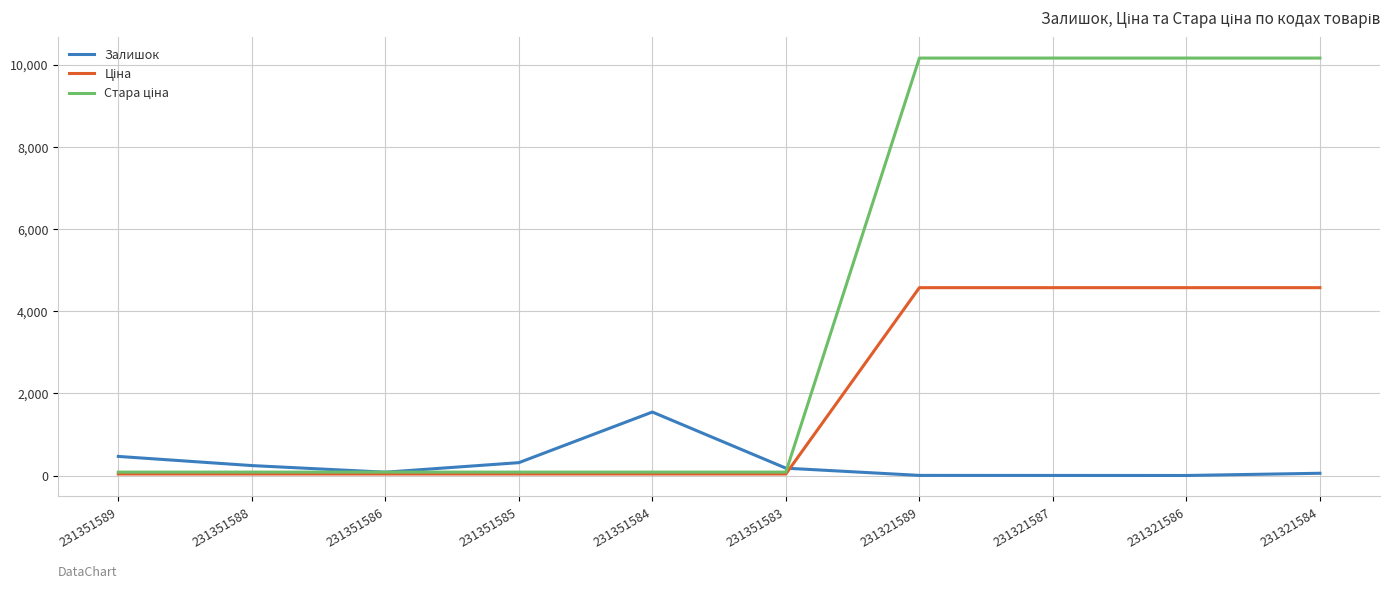

Is it true that Залишок equals 2.0 at 231321587?

True